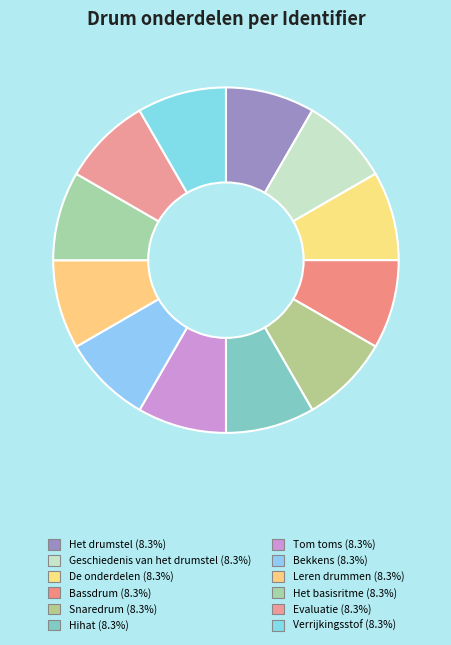

The Leren drummen slice represents 1% of the pie. True or false?

False